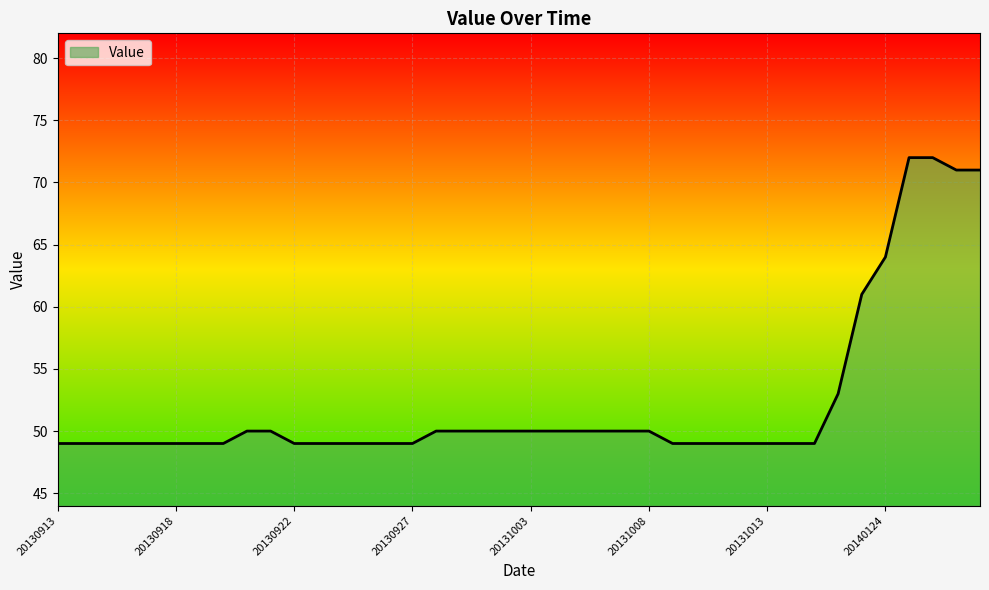

What is the maximum value shown in the chart?

72